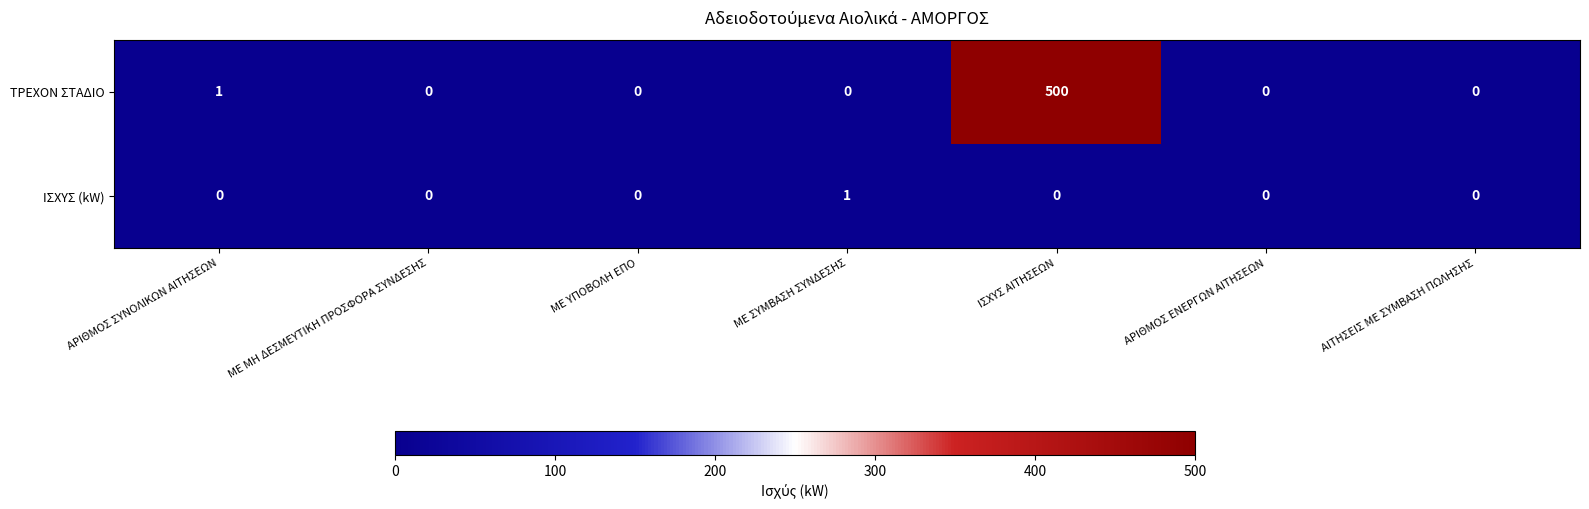

Which label corresponds to the largest value in the chart?

ΙΣΧΥΣ ΑΙΤΗΣΕΩΝ